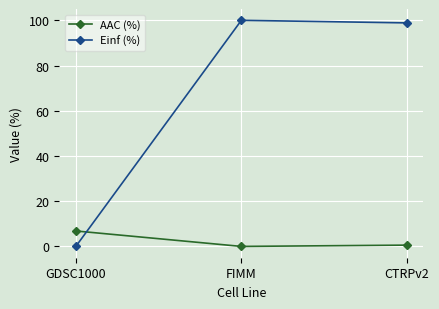

Rank the series by their maximum value, from highest to lowest.

Einf (%), AAC (%)